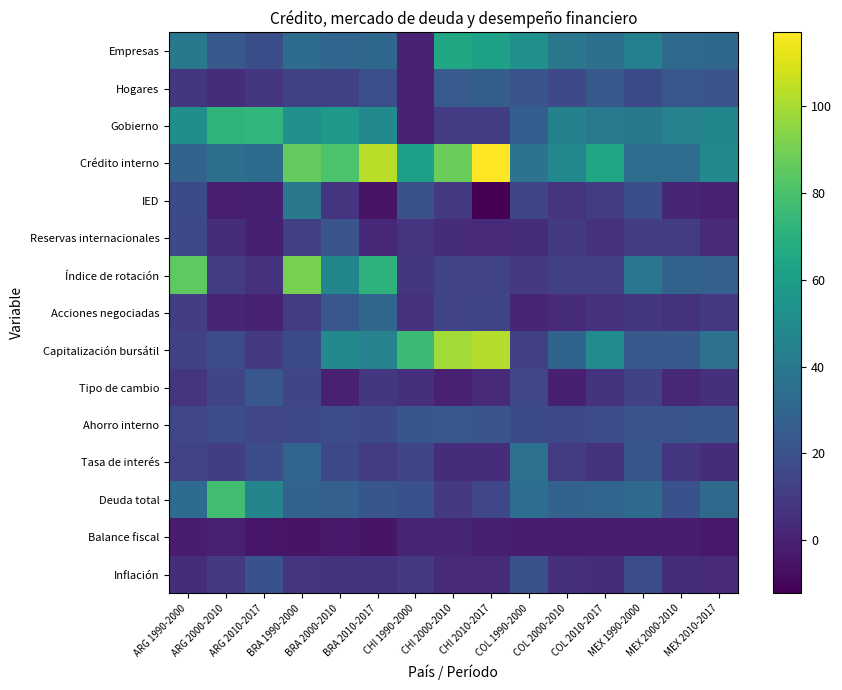

At which category is the sum across all series the highest?

BRA 1990-2000